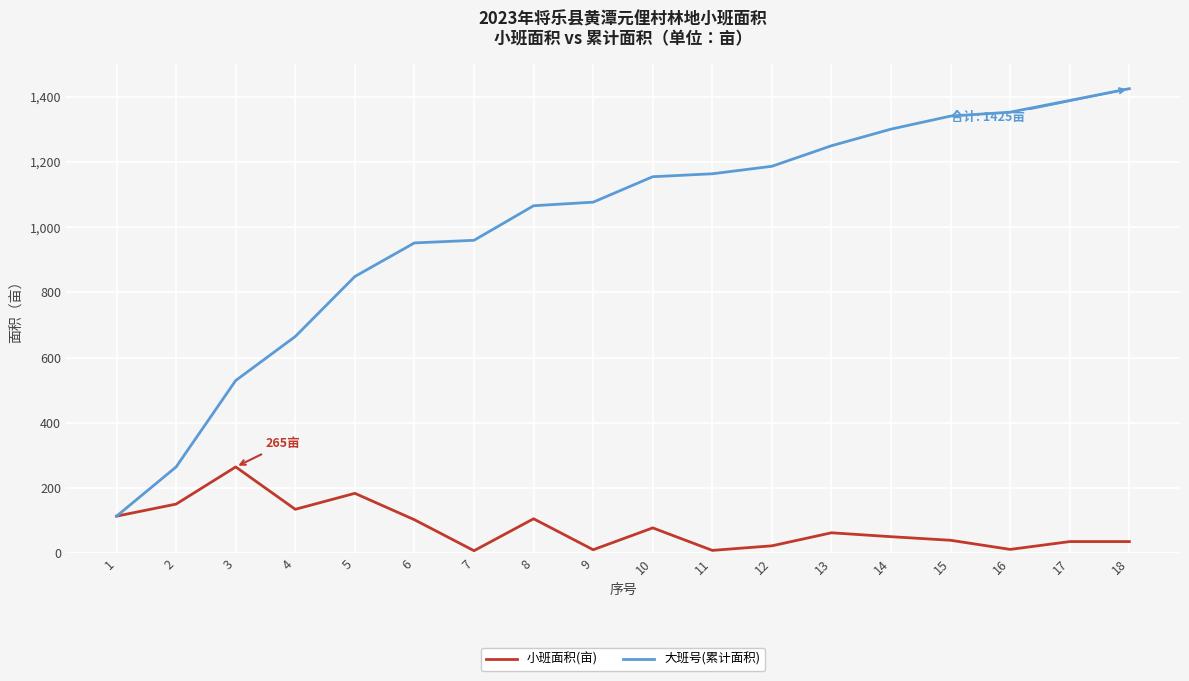

At which category is the sum across all series the highest?

18